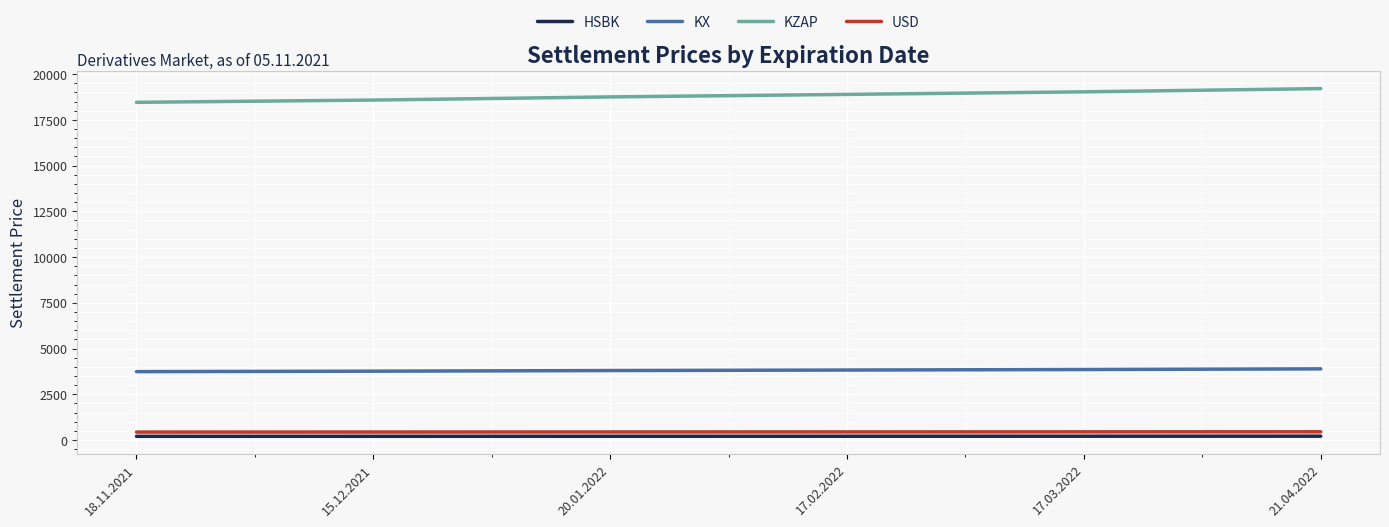

True or false: KZAP and USD intersect in this chart.

False